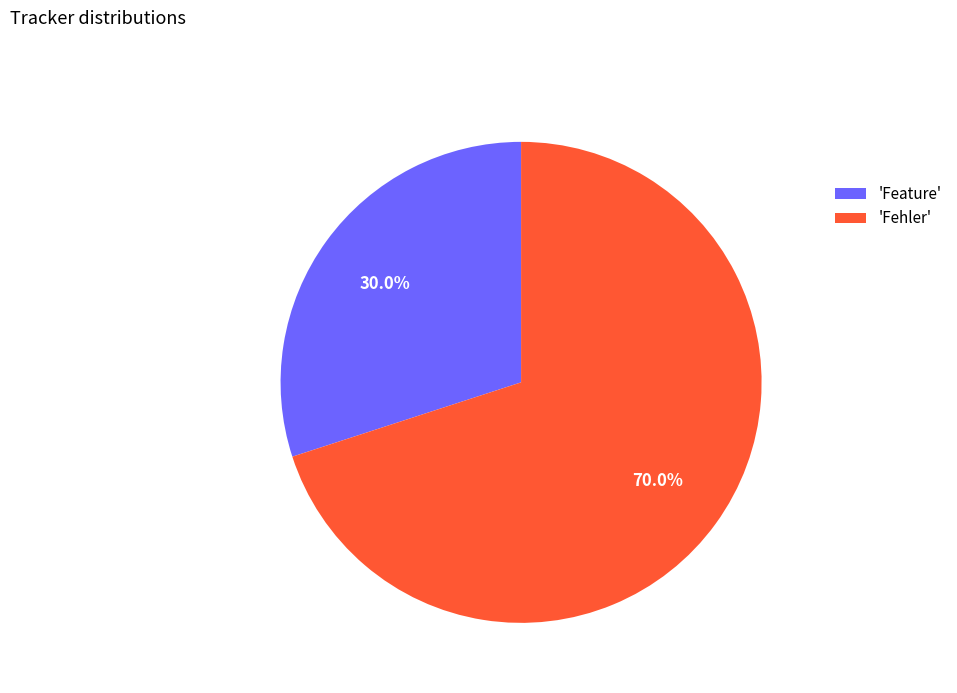

Rank the categories by value from lowest to highest.

'Feature', 'Fehler'